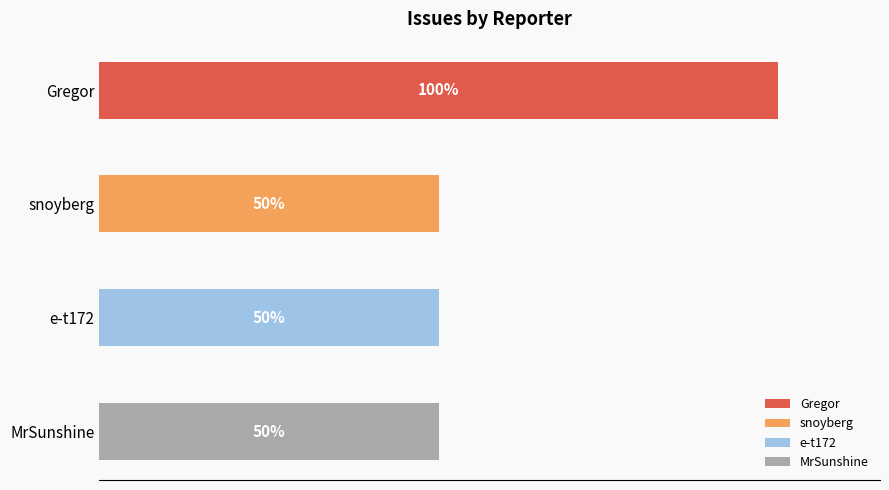

Rank the categories by value from highest to lowest.

Gregor, snoyberg, e-t172, MrSunshine